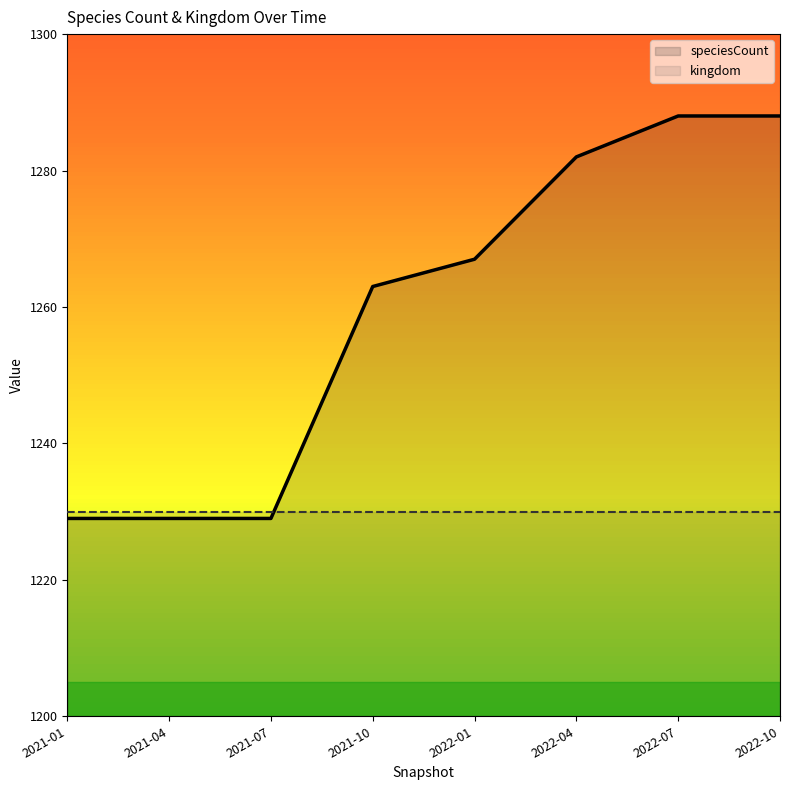

Between 2021-01 and 2022-10, which is larger?

2022-10